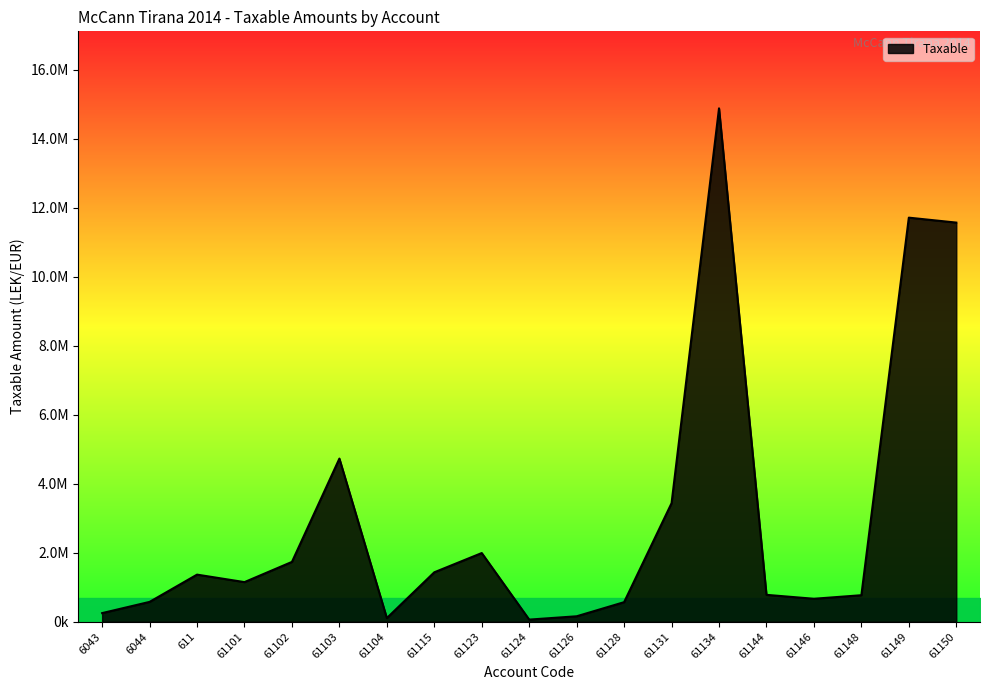

Reading left to right, what are all the values shown in this chart?

6043=250227.1	6044=575296.9	611=1366068.5	61101=1149043.7	61102=1735151.5	61103=4731146.9	61104=105900.0	61115=1433753.2	61123=1991862.2	61124=61813.2	61126=157990.0	61128=567460.5	61131=3437988.5	61134=14887859.8	61144=779642.1	61146=666085.5	61148=769080.9	61149=11717876.6	61150=11574631.1